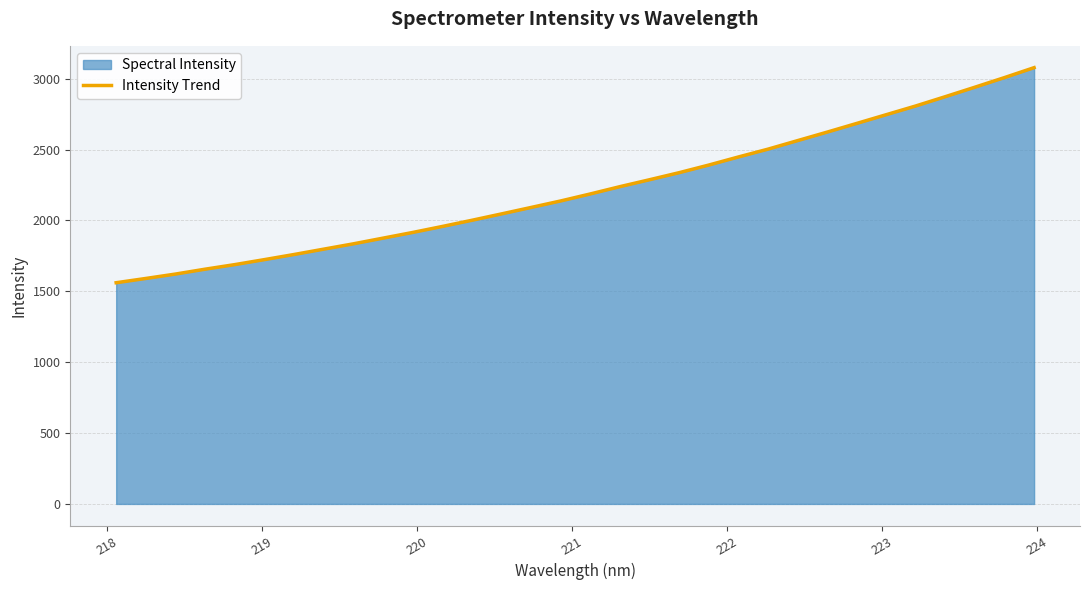

Does the chart display data point markers on the line(s)?

No